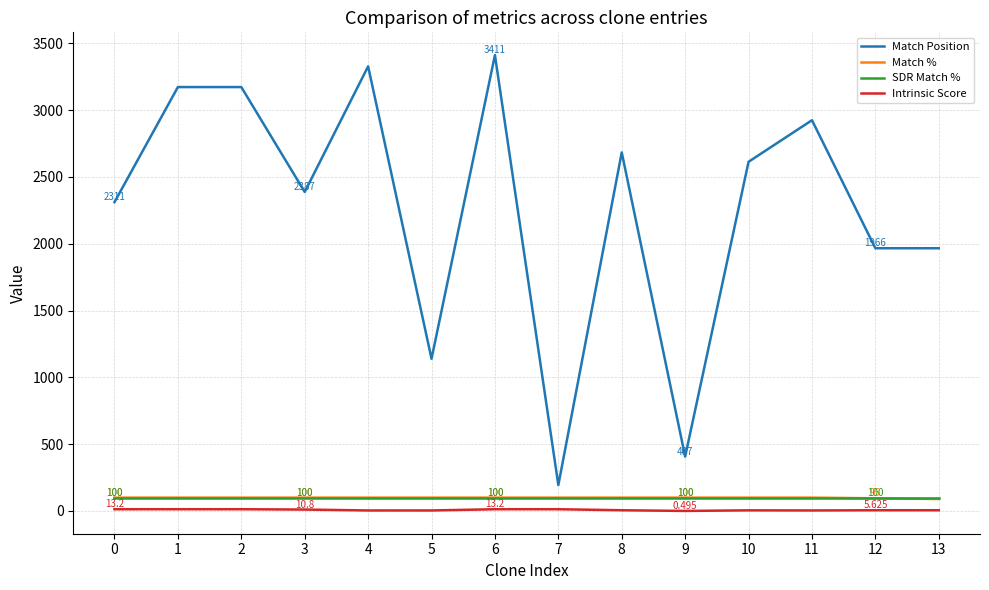

Which series changed the most between 3 and 12?

Match Position